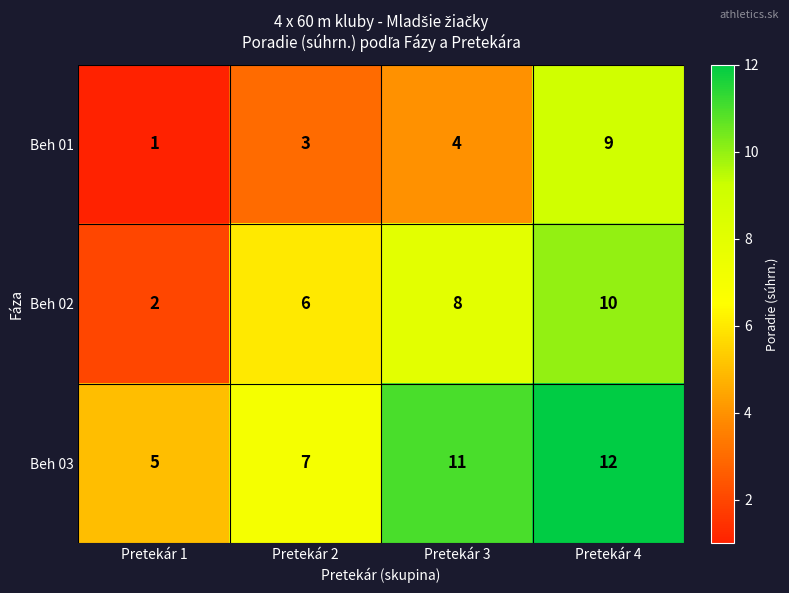

List the series in order of their overall mean, highest first.

Beh 03, Beh 02, Beh 01